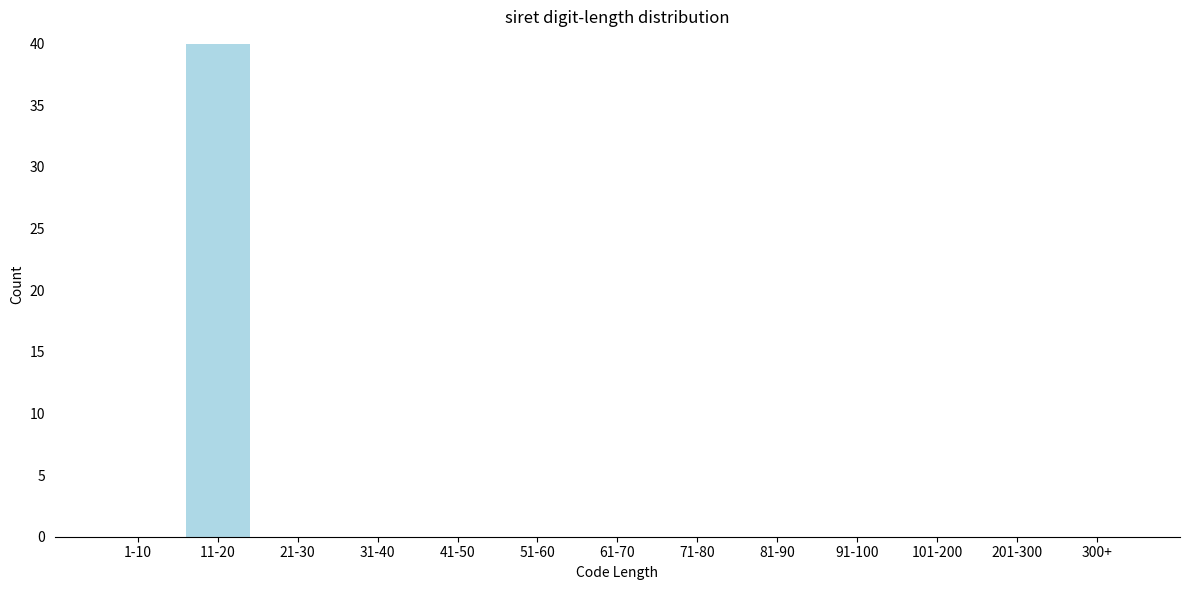

Reading right to left, what are all the values shown in this chart?

300+=0	201-300=0	101-200=0	91-100=0	81-90=0	71-80=0	61-70=0	51-60=0	41-50=0	31-40=0	21-30=0	11-20=40	1-10=0